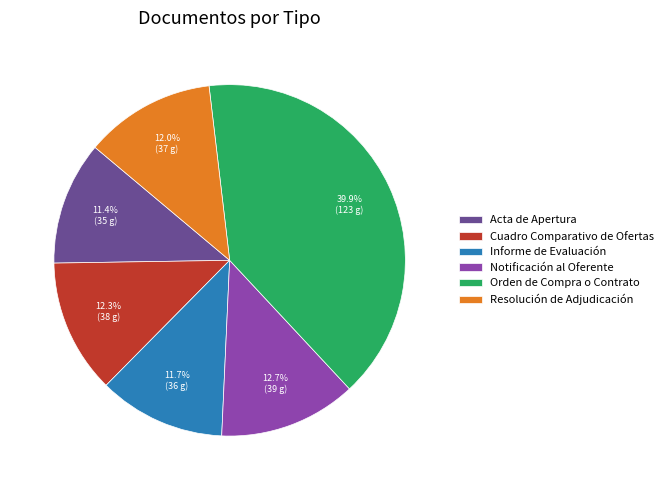

The Notificación al Oferente slice represents 1% of the pie. True or false?

False